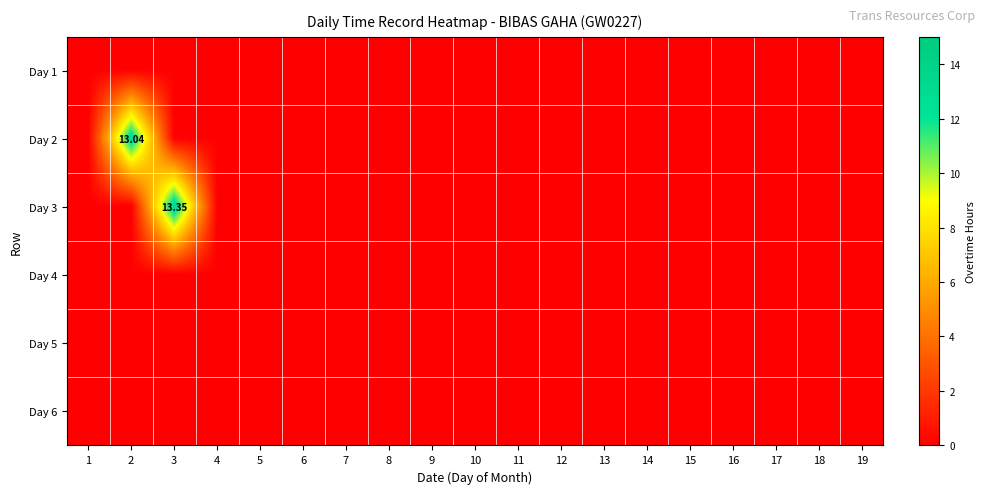

Is the value of Day 4 at 5 greater than the value of Day 5 at 8?

No